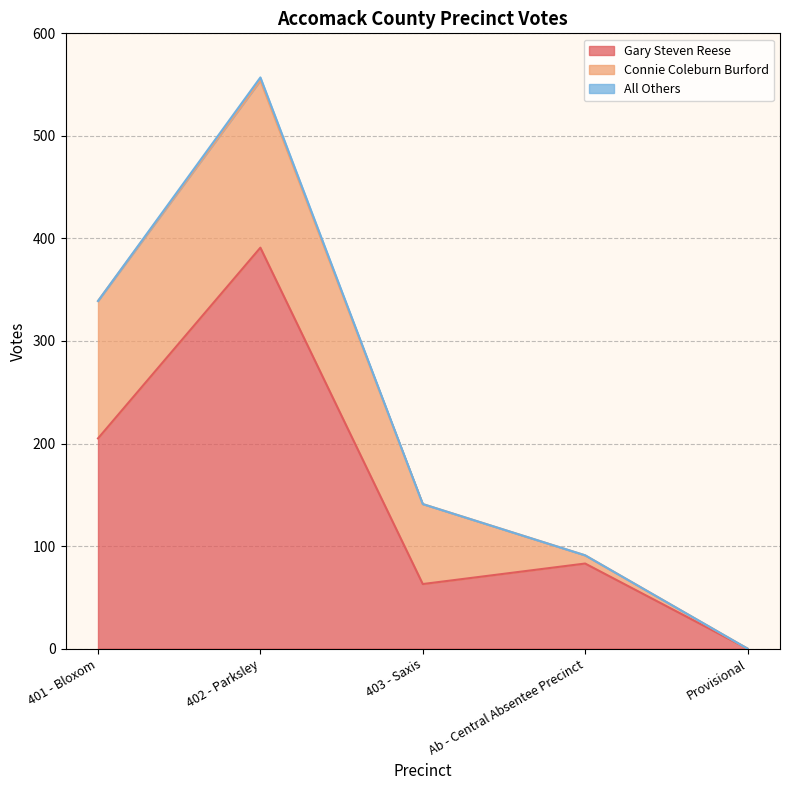

What position from the right is 401 - Bloxom?

5